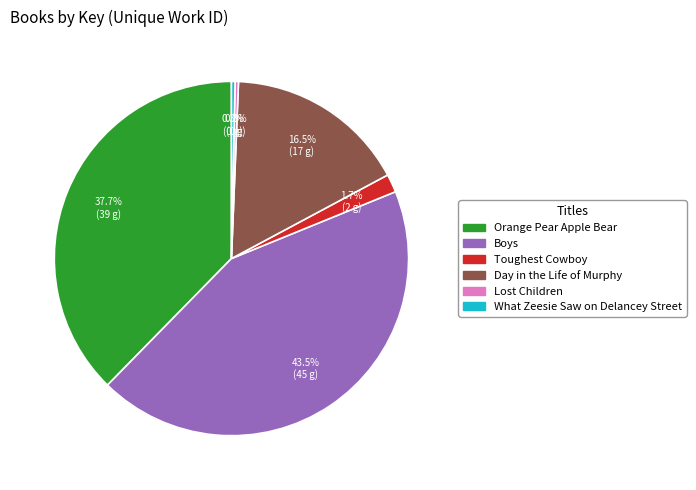

What is the ratio of the value at Toughest Cowboy to the value at What Zeesie Saw on Delancey Street?

5.1